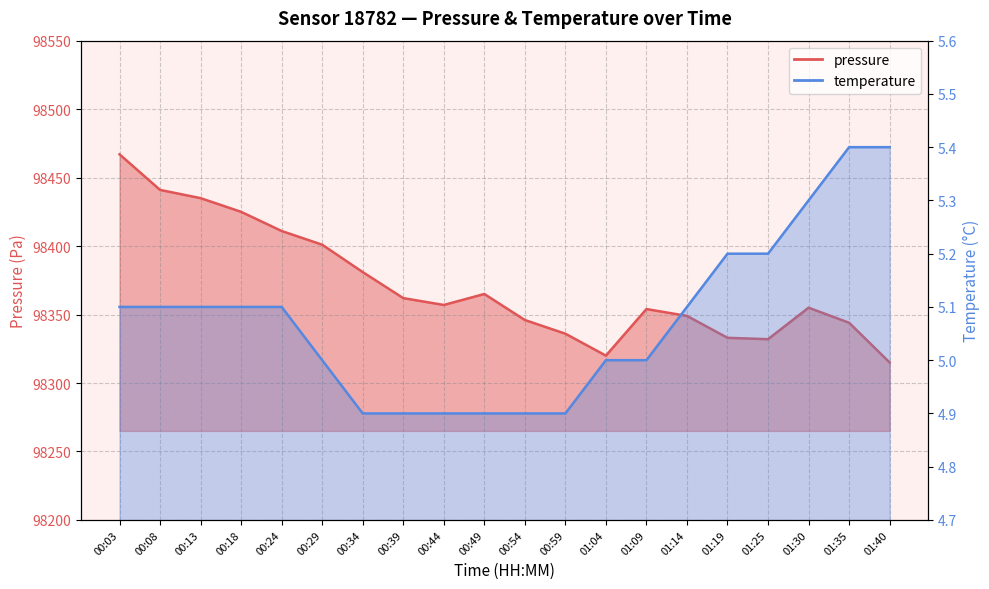

True or false: pressure and temperature intersect in this chart.

False